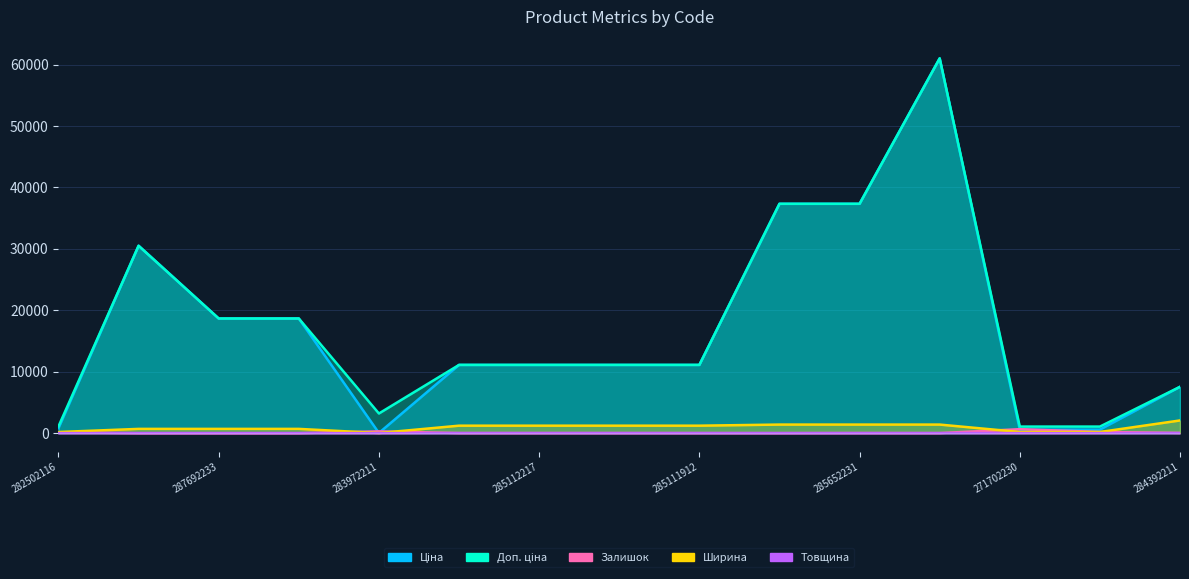

What value does the Товщина series have at 285652233?

12.0